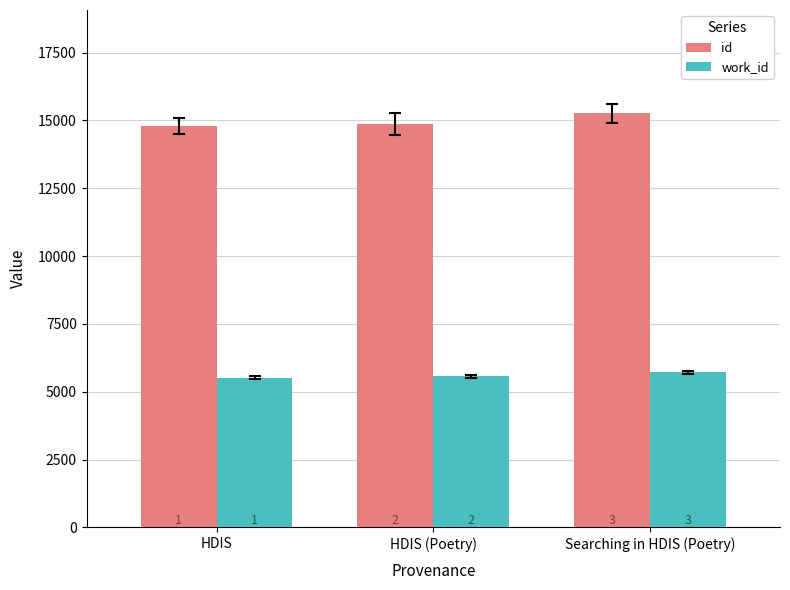

What is the label of the 1st bar from the right?

Searching in HDIS (Poetry)